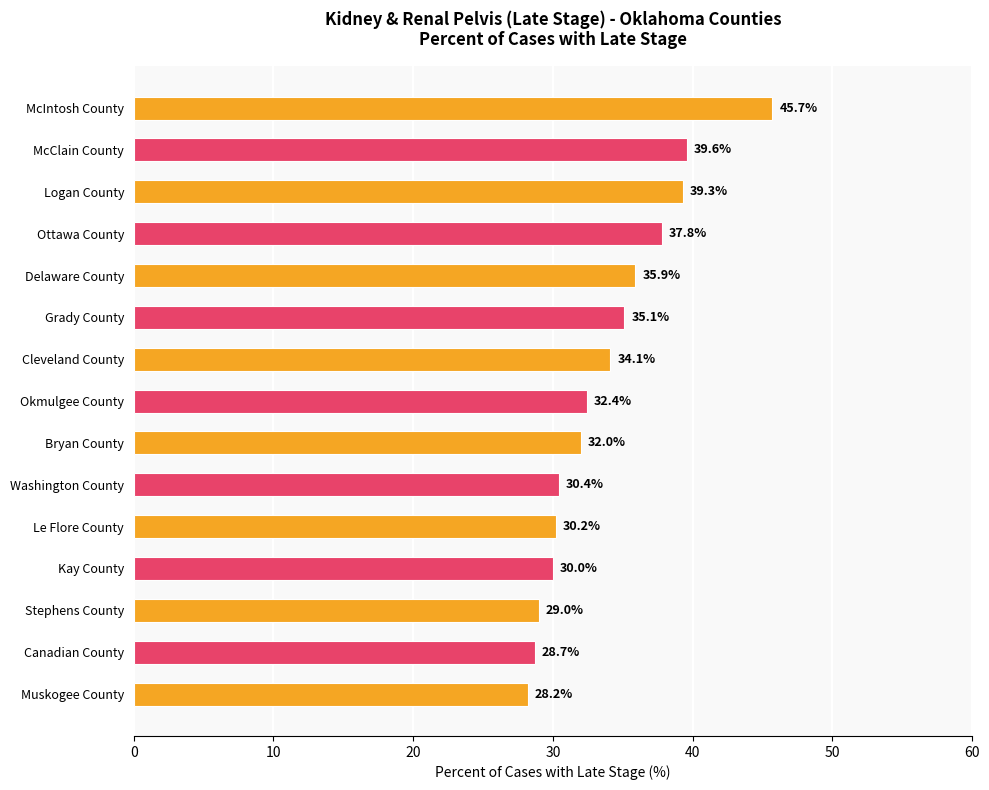

What is the maximum value shown in the chart?

45.7